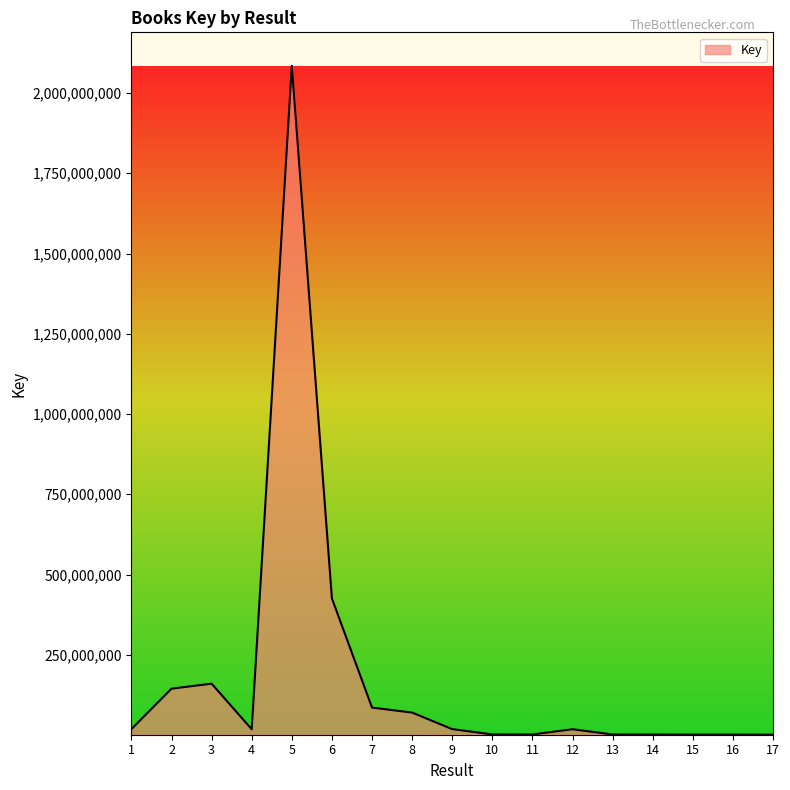

What is the difference between the maximum and minimum values?

2083720707